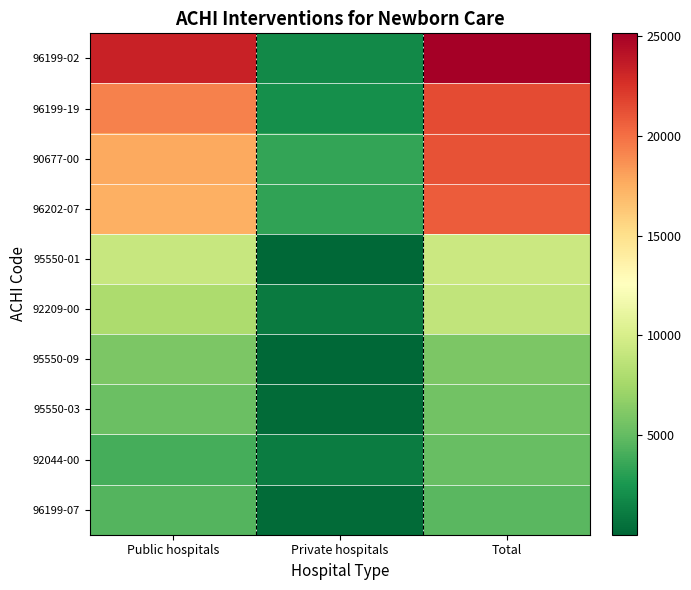

What is the smallest value displayed?

9